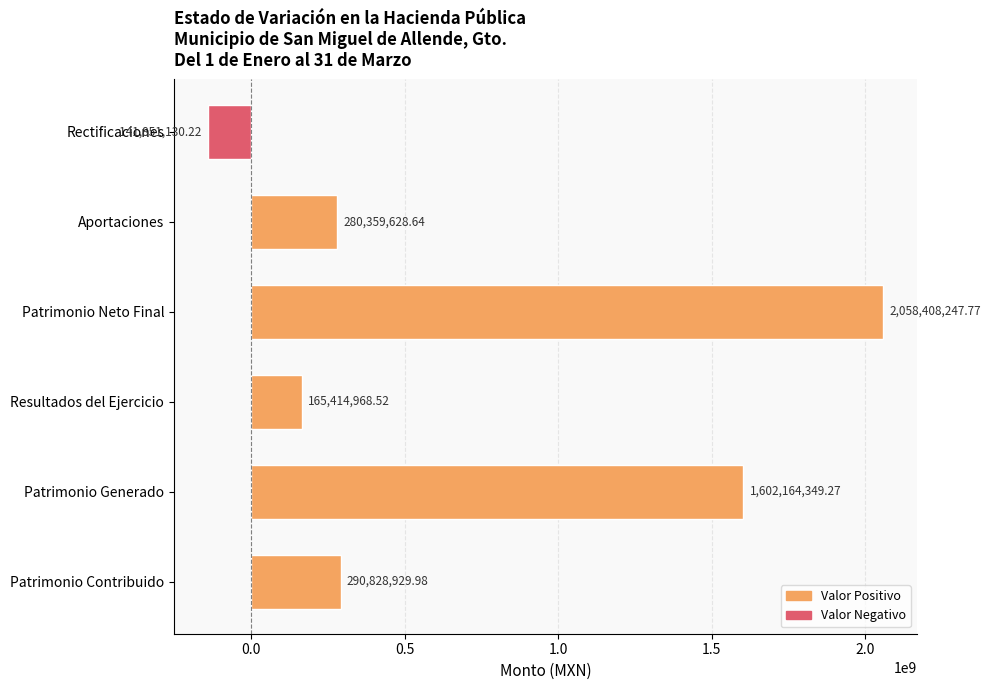

Which category has the highest value across all series?

Patrimonio Neto Final